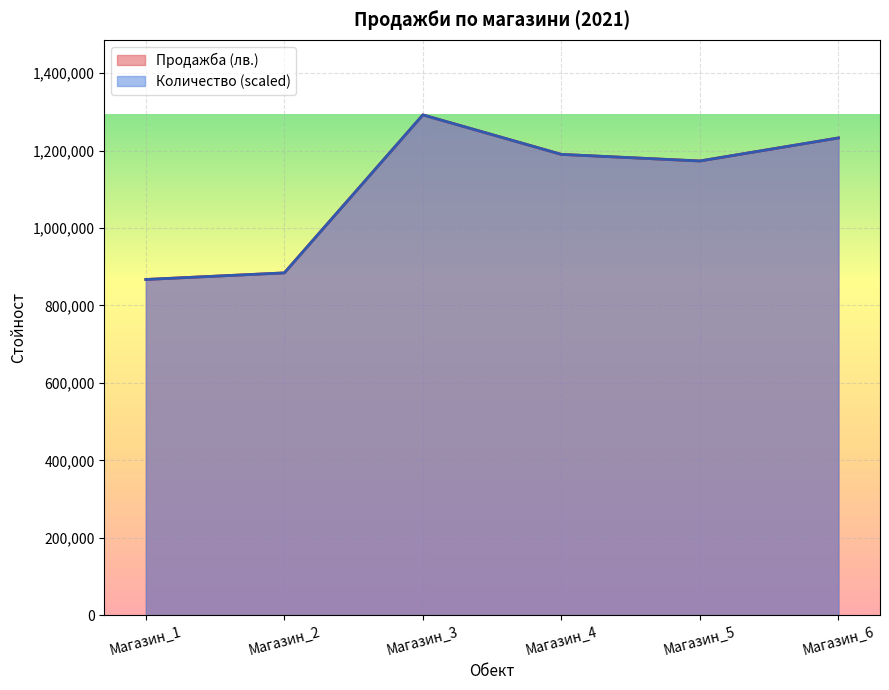

What is the difference between the second highest and minimum values in the Количество series?

365500